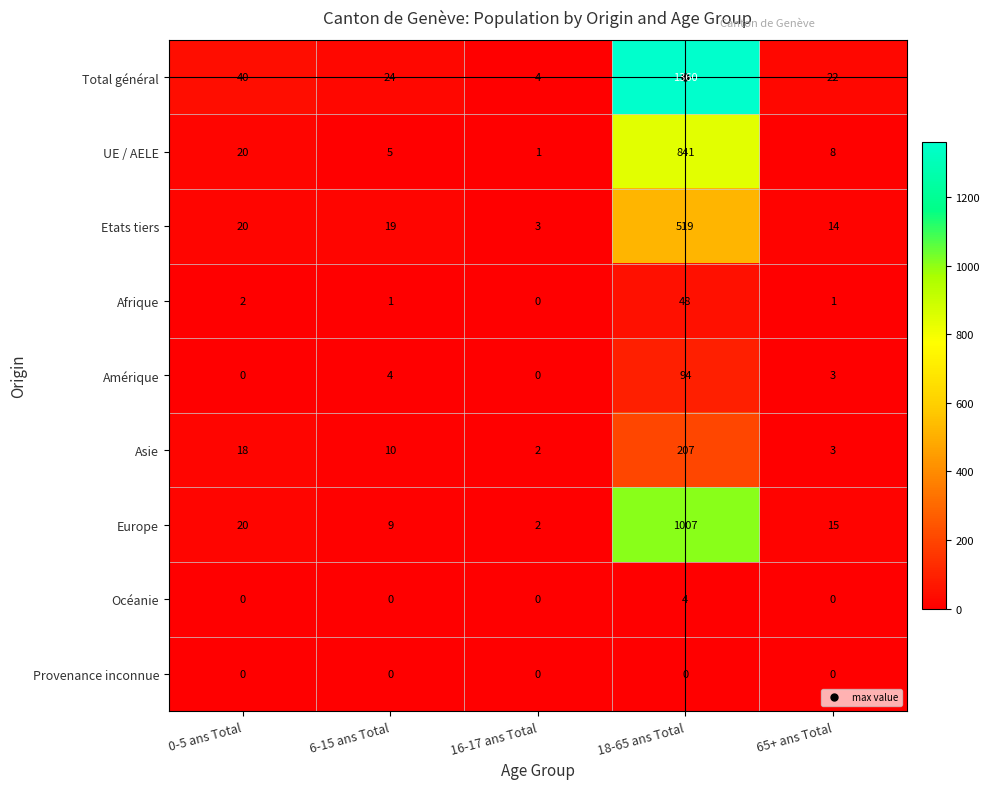

At which category is the sum across all series the highest?

18-65 ans Total